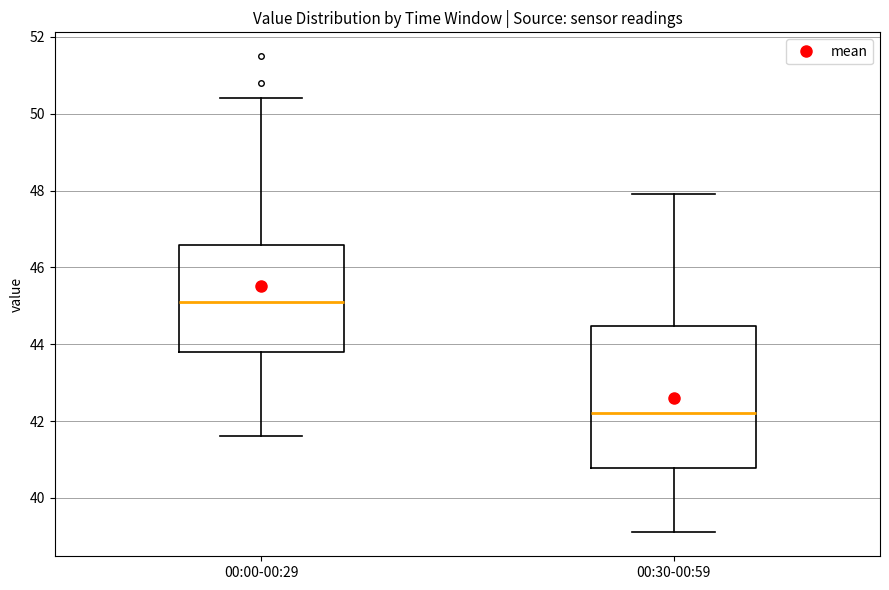

Reading left to right, read every box against the y-axis: the position of its median line, the range the box covers, and the ends of its whiskers. The values are not printed on the chart, so give them approximately, as read against the axis.

00:00-00:29: median 45.2, box 43.8 to 46.6, whiskers 41.6 to 50.4
00:30-00:59: median 42.2, box 40.8 to 44.4, whiskers 39.2 to 48.0